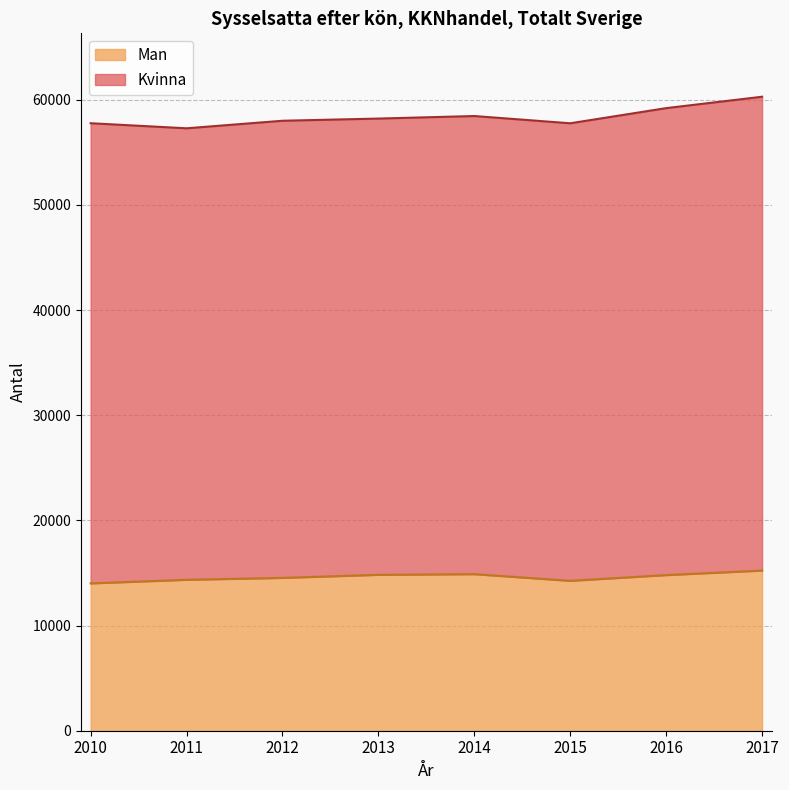

Rank the categories by value from highest to lowest.

2017, 2014, 2013, 2016, 2012, 2011, 2015, 2010